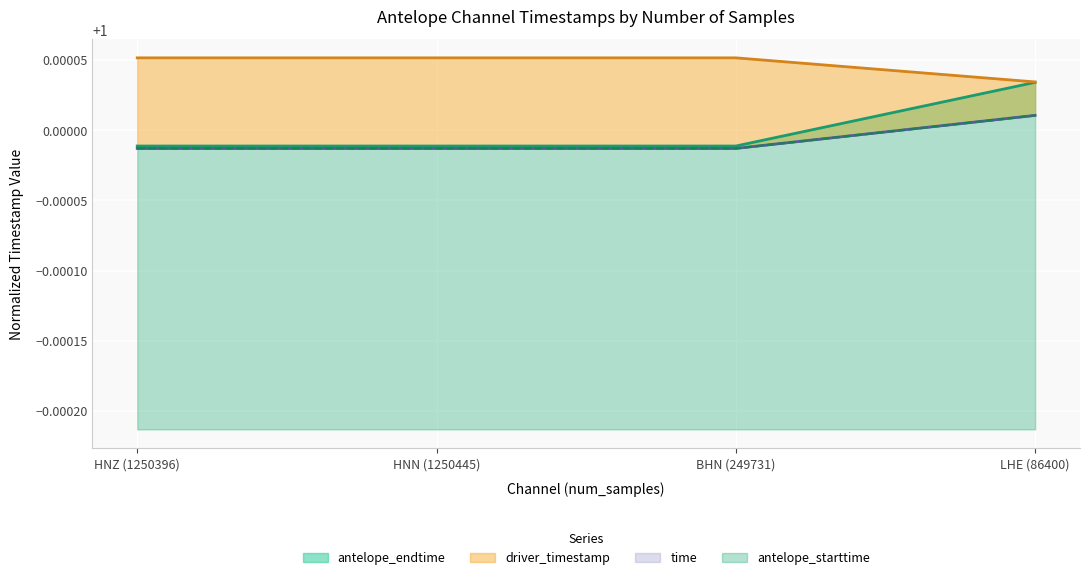

At which label is driver_timestamp closest to 1?

LHE (86400)